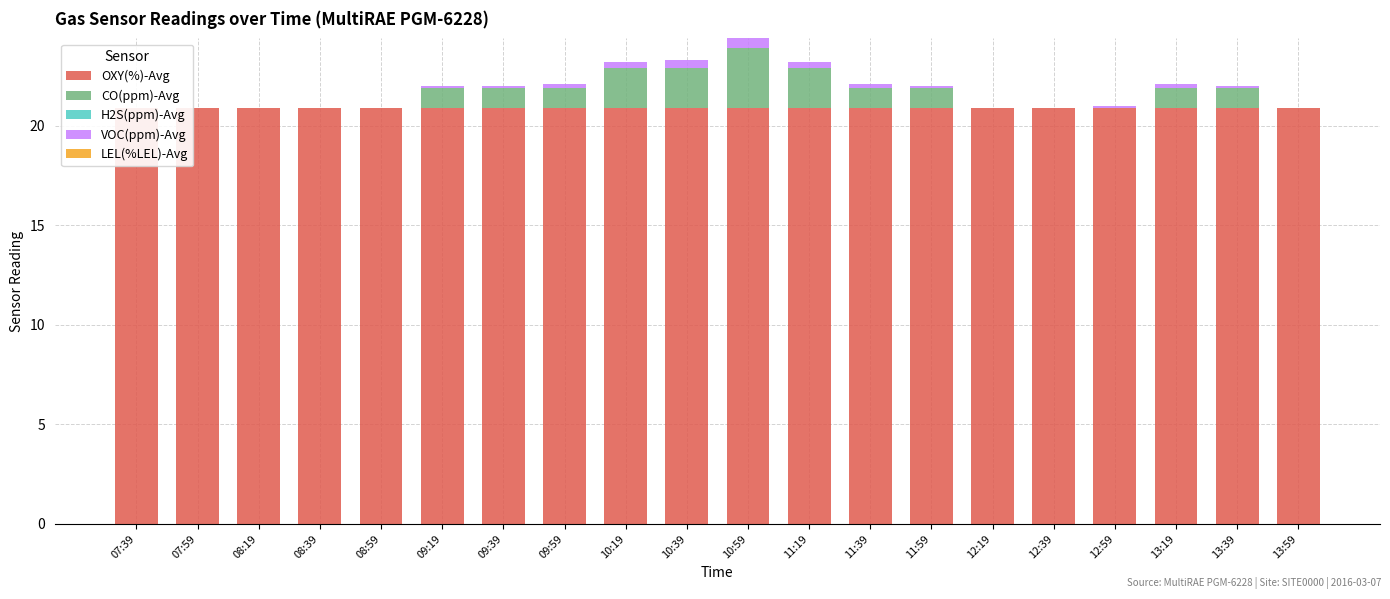

Reading right to left, what are all the values shown in this chart?

OXY(%)-Avg: 20.9	20.9	20.9	20.9	20.9	20.9	20.9	20.9	20.9	20.9	20.9	20.9	20.9	20.9	20.9	20.9	20.9	20.9	20.9	20.9
CO(ppm)-Avg: 0.0	1.0	1.0	0.0	0.0	0.0	1.0	1.0	2.0	3.0	2.0	2.0	1.0	1.0	1.0	0.0	0.0	0.0	0.0	0.0
H2S(ppm)-Avg: 0.0	0.0	0.0	0.0	0.0	0.0	0.0	0.0	0.0	0.0	0.0	0.0	0.0	0.0	0.0	0.0	0.0	0.0	0.0	0.0
VOC(ppm)-Avg: 0.0	0.1	0.2	0.1	0.0	0.0	0.1	0.2	0.3	0.5	0.4	0.3	0.2	0.1	0.1	0.0	0.0	0.0	0.0	0.0
LEL(%LEL)-Avg: 0.0	0.0	0.0	0.0	0.0	0.0	0.0	0.0	0.0	0.0	0.0	0.0	0.0	0.0	0.0	0.0	0.0	0.0	0.0	0.0